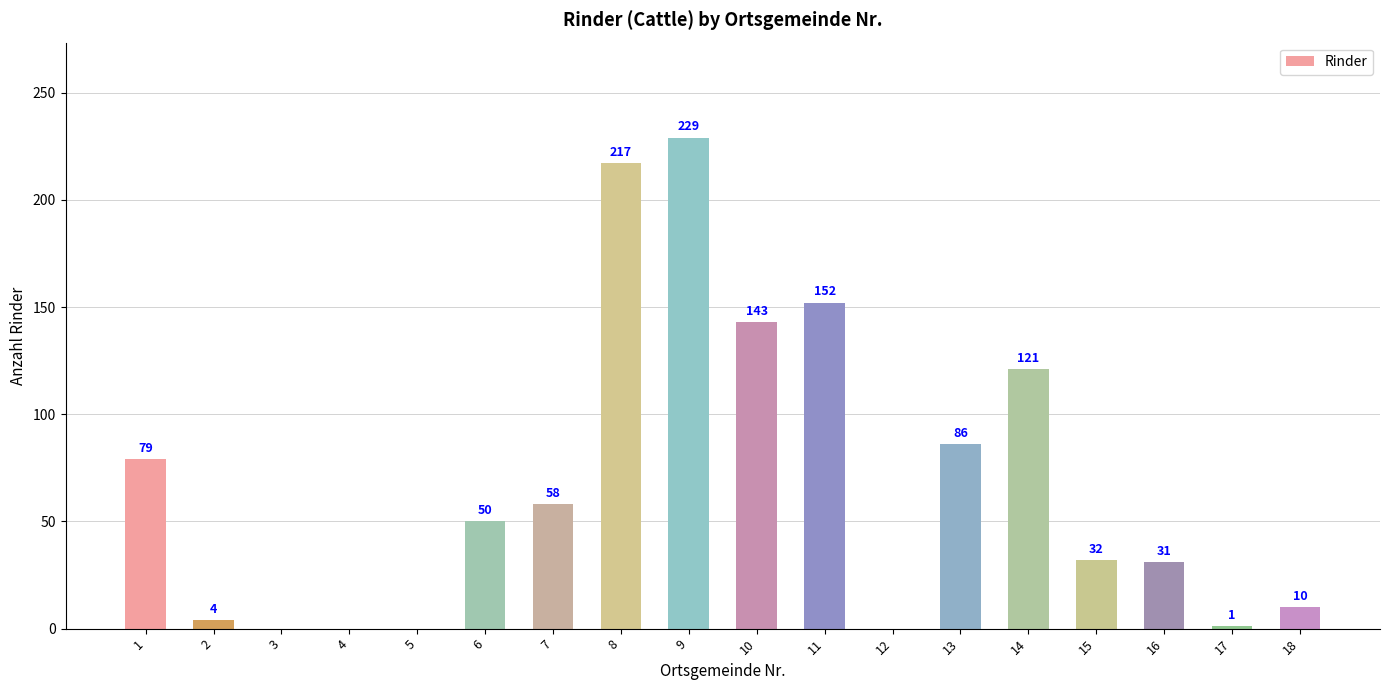

What is the change in value from 11 to 12?

-152